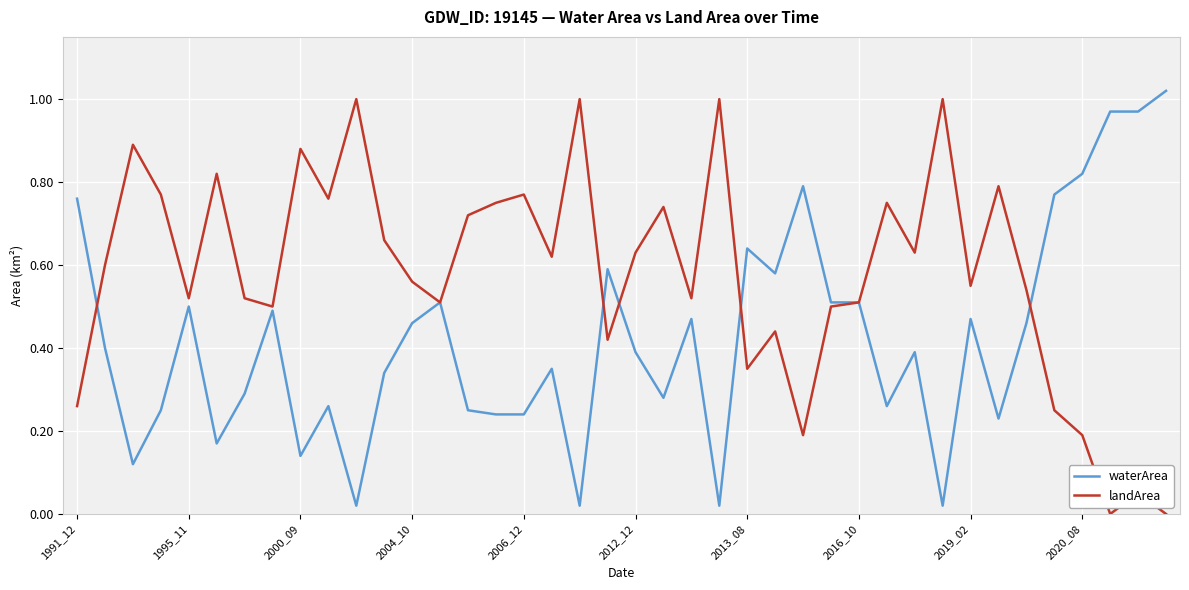

Which series has the largest total across all categories?

landArea